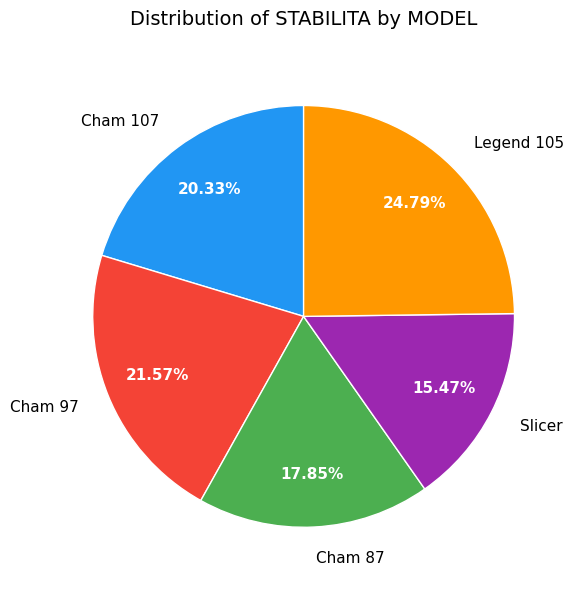

What is the ratio of the value at Cham 107 to the value at Cham 87?

1.1